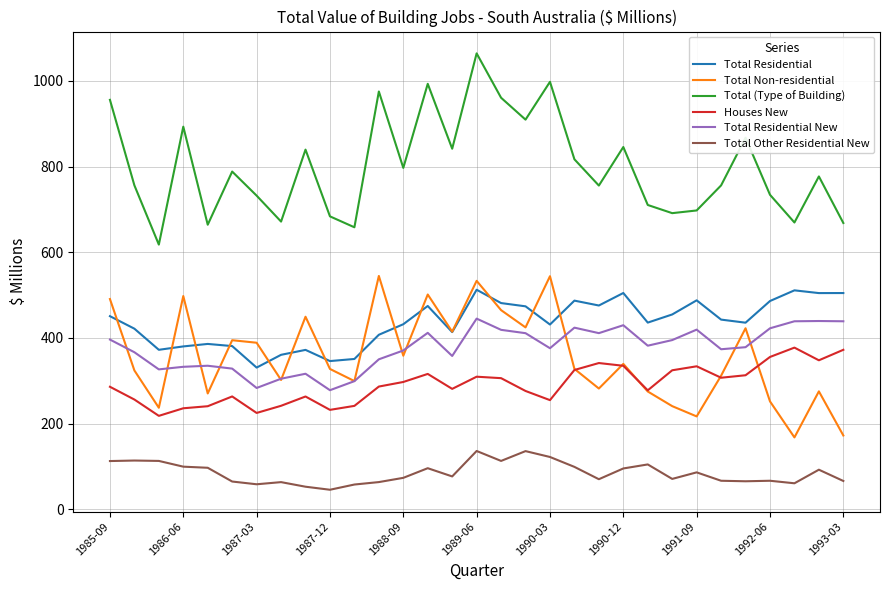

Is this an area chart (filled region under the line)?

No